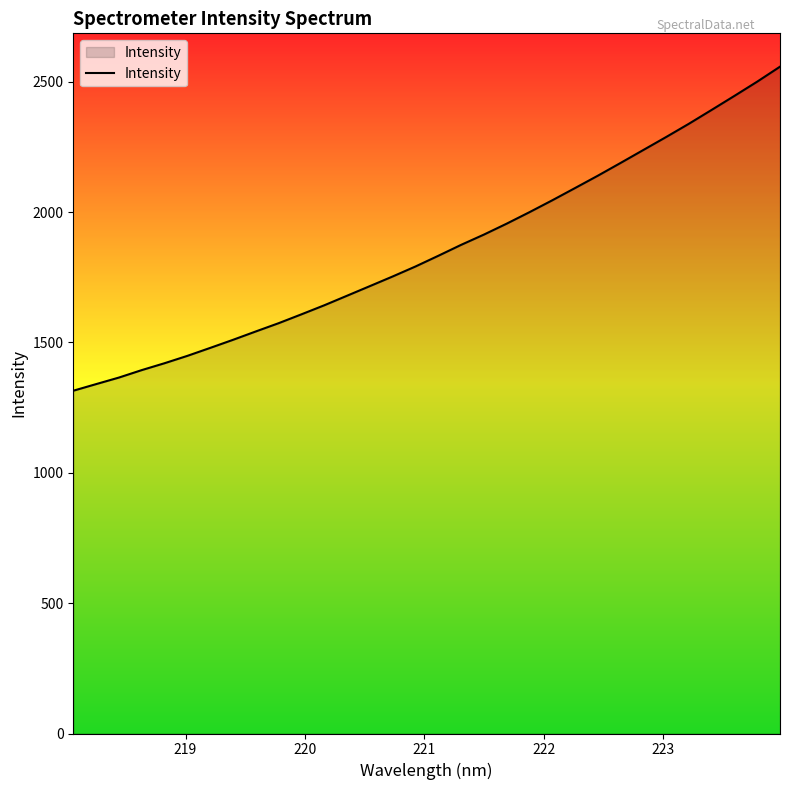

What is the minimum value shown in the chart?

1314.6